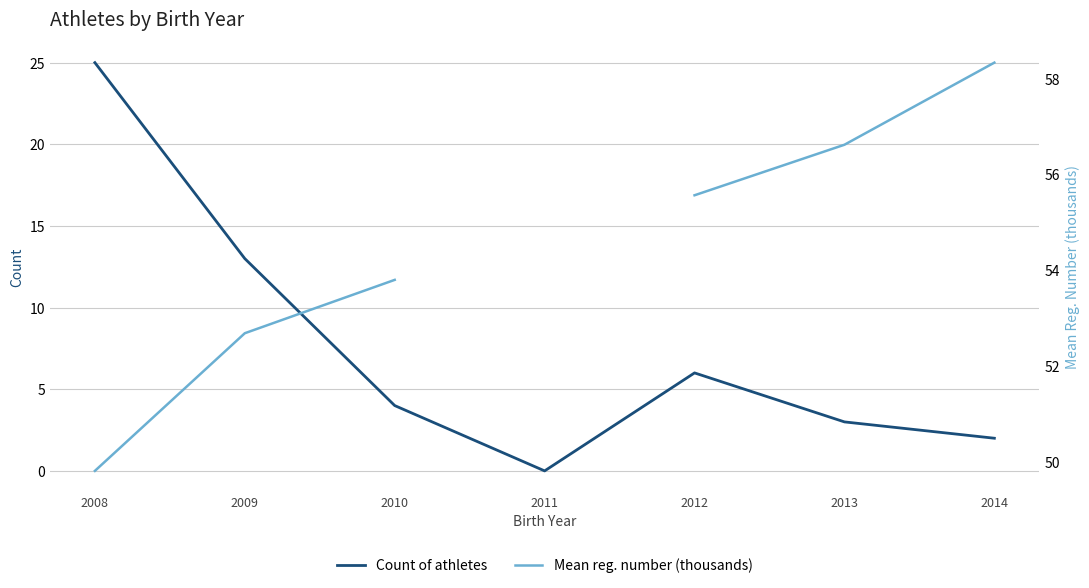

What is the maximum value for Mean reg. number (thousands)?

58.3